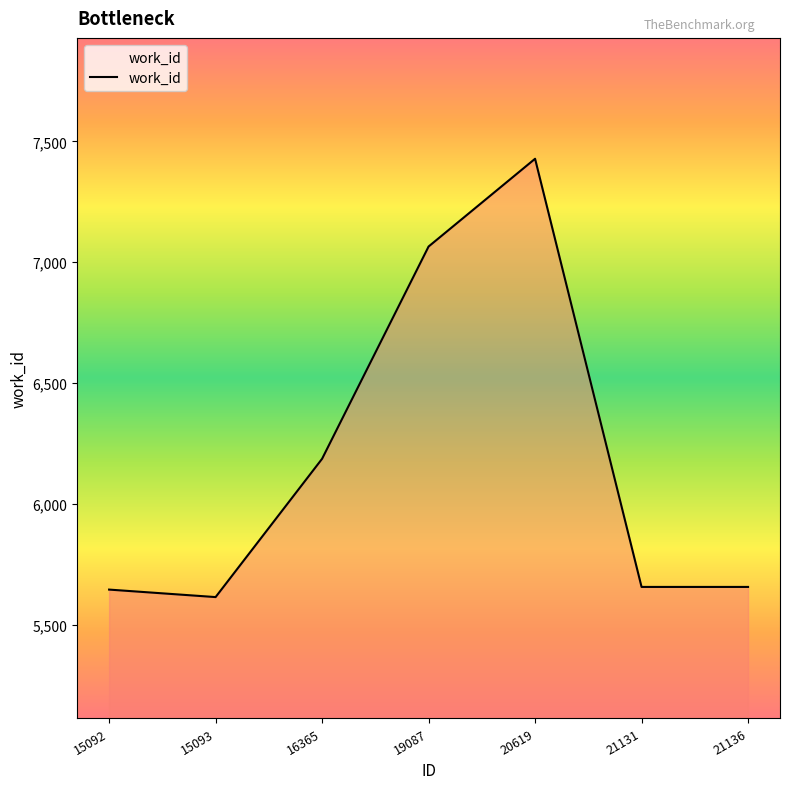

How many lines are shown in the chart?

1